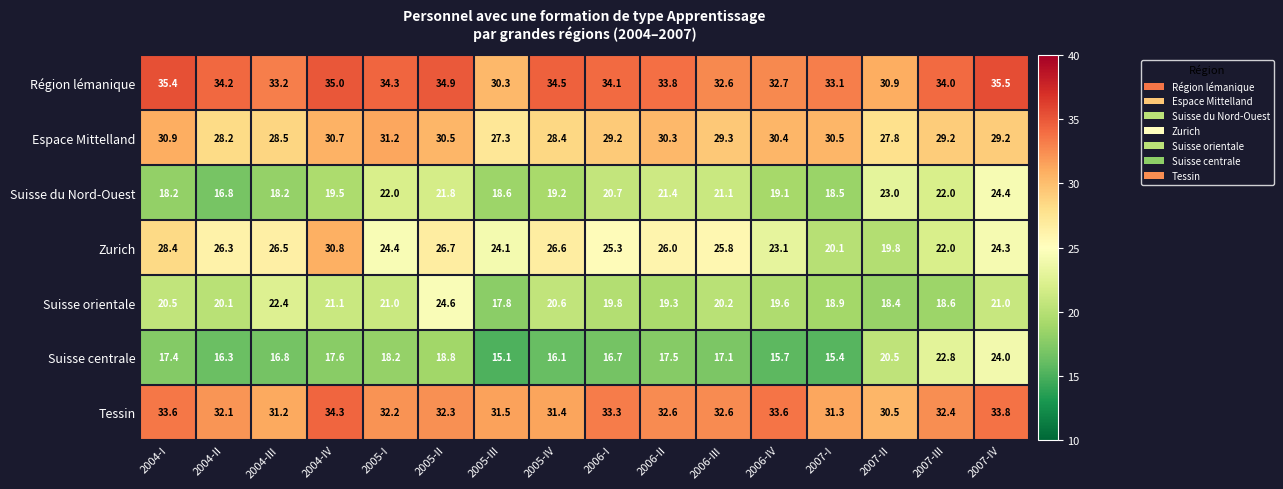

At which category is the sum across all series the highest?

2007-IV